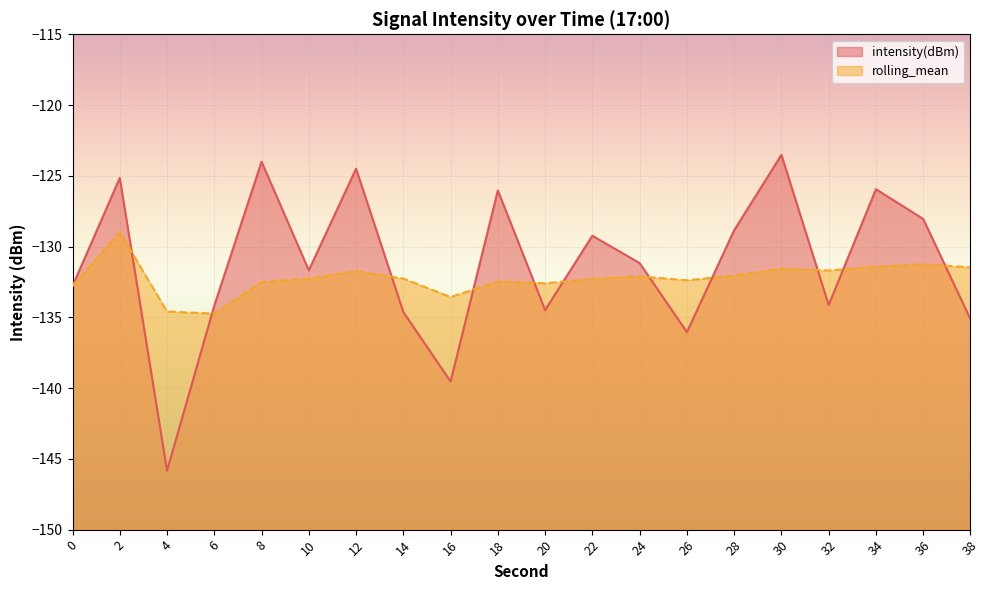

What is the maximum value for rolling_mean?

-129.0